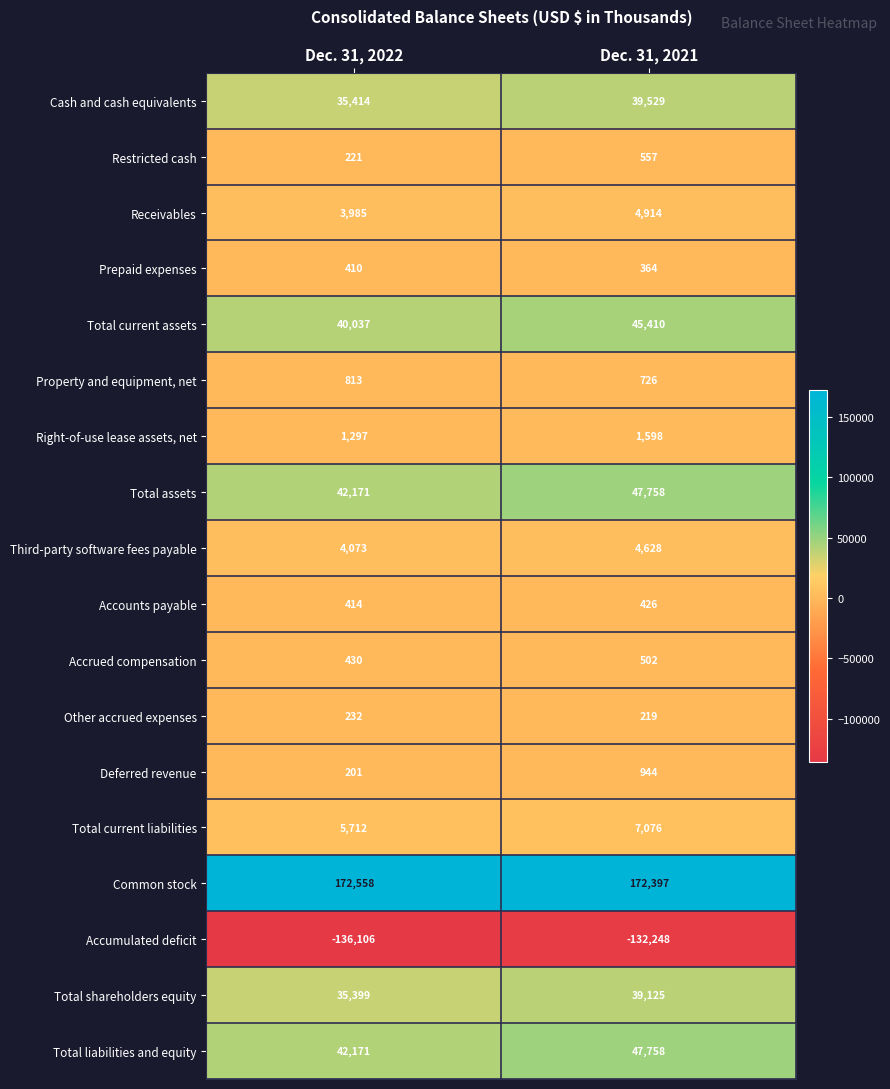

Where is Common stock nearest to the value 172477?

Dec. 31, 2021